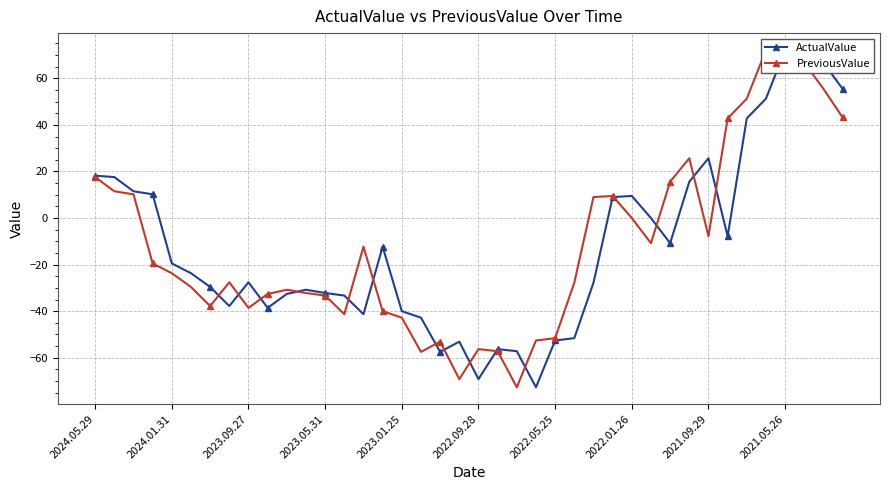

Does the chart have visible grid lines?

Yes